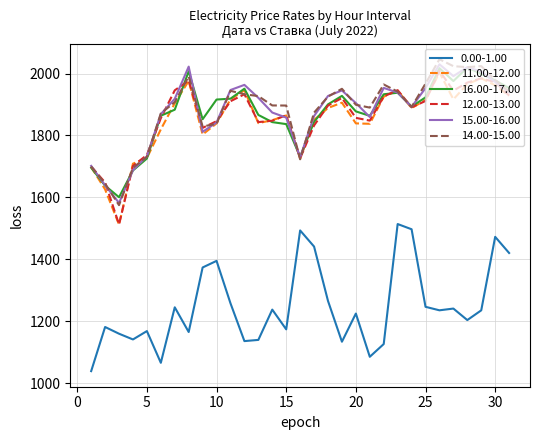

What is the greatest value displayed?

2046.3